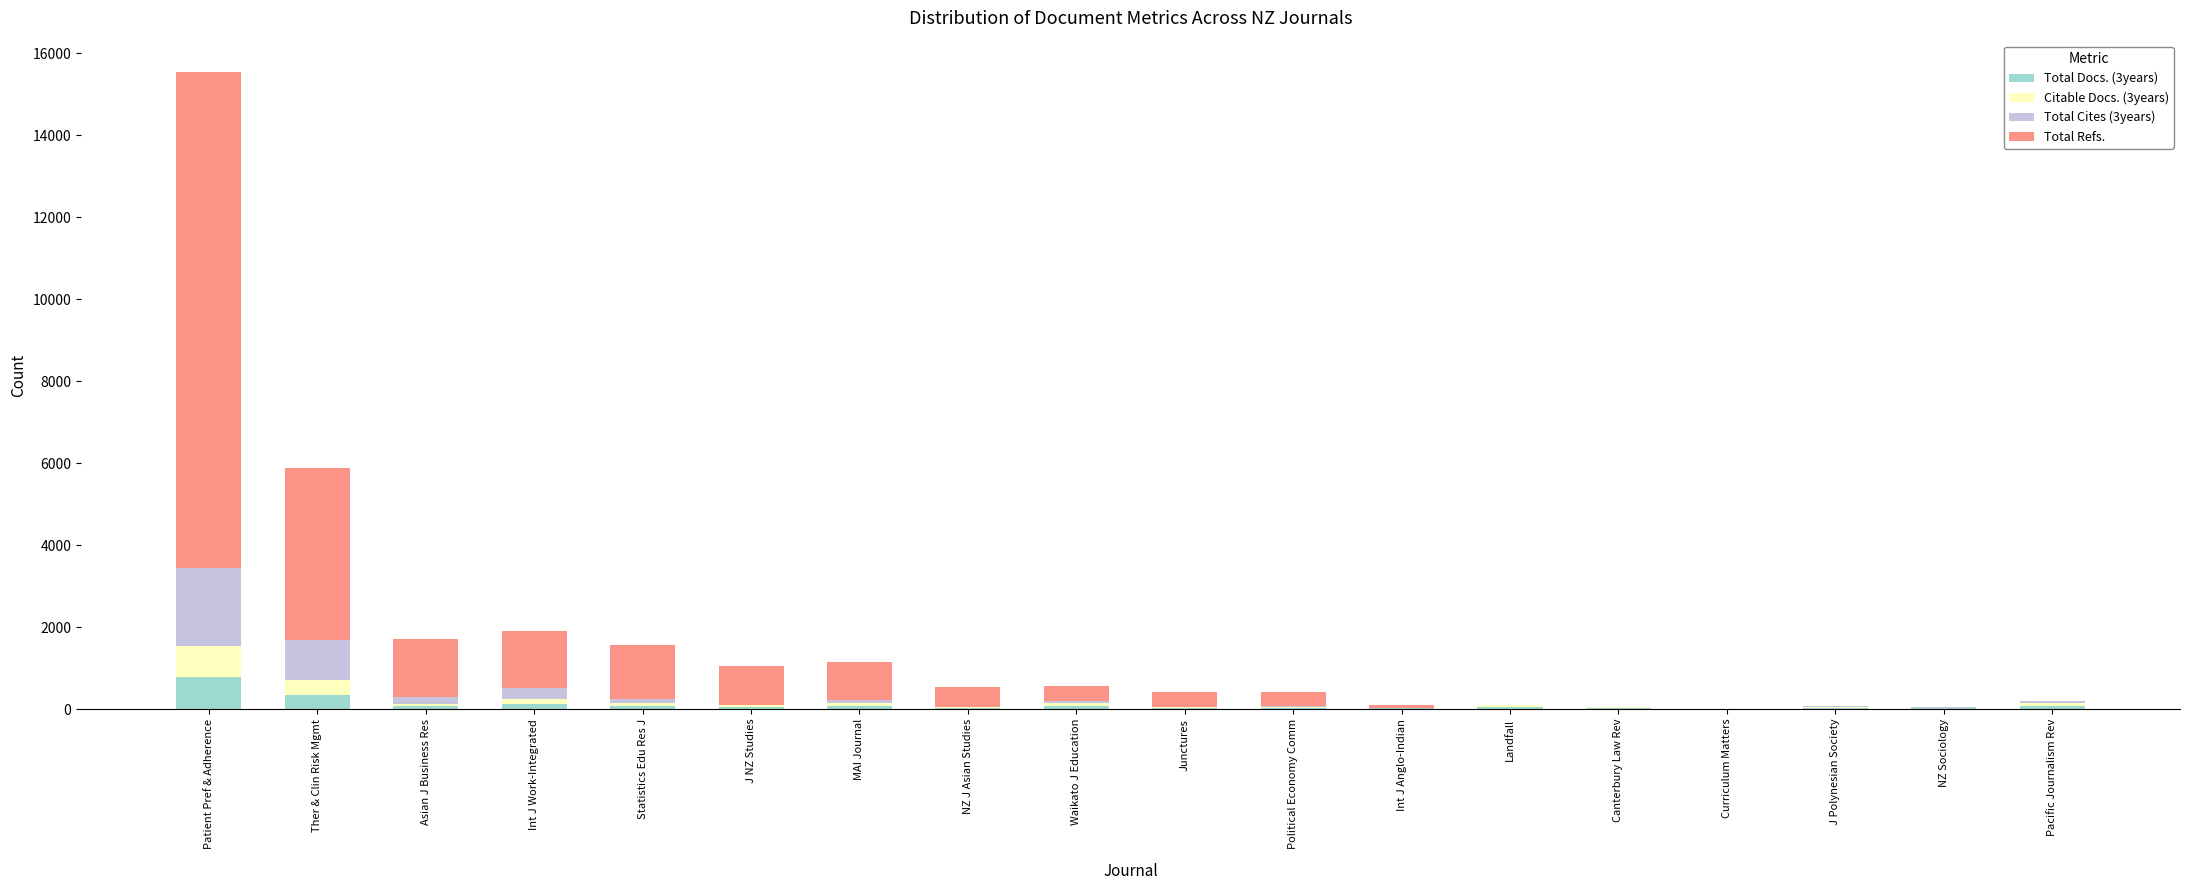

What is the total value across all series at Ther & Clin Risk Mgmt?

5884